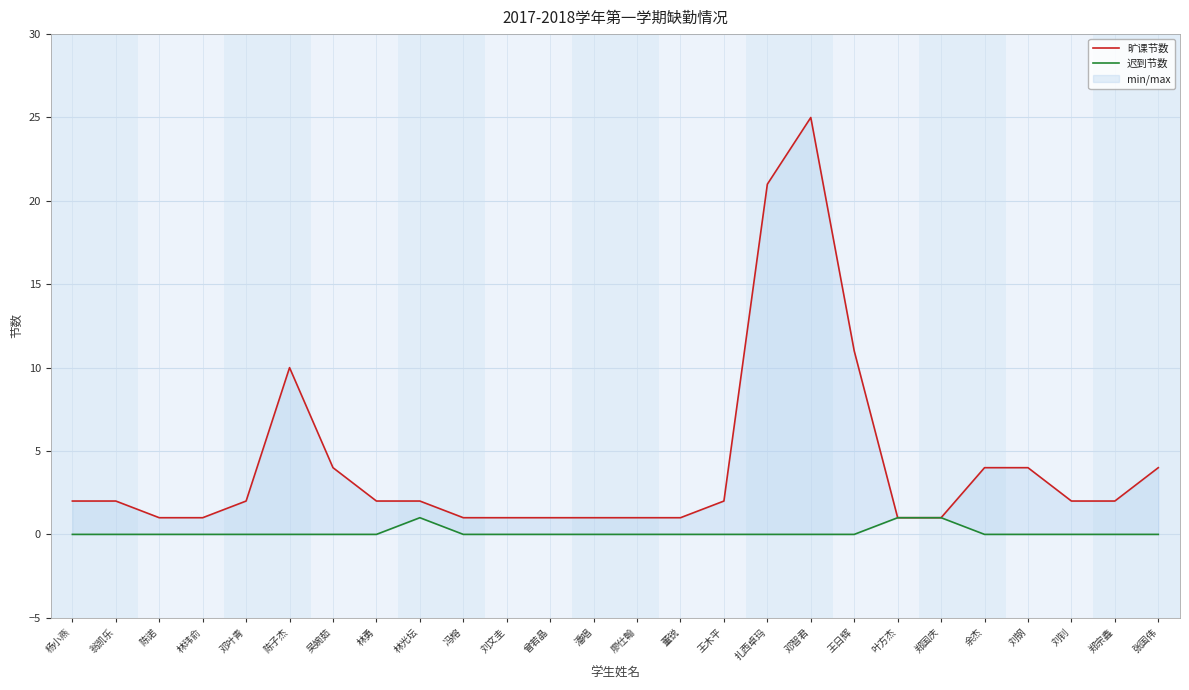

What is the label of the 22nd point from the left?

余杰